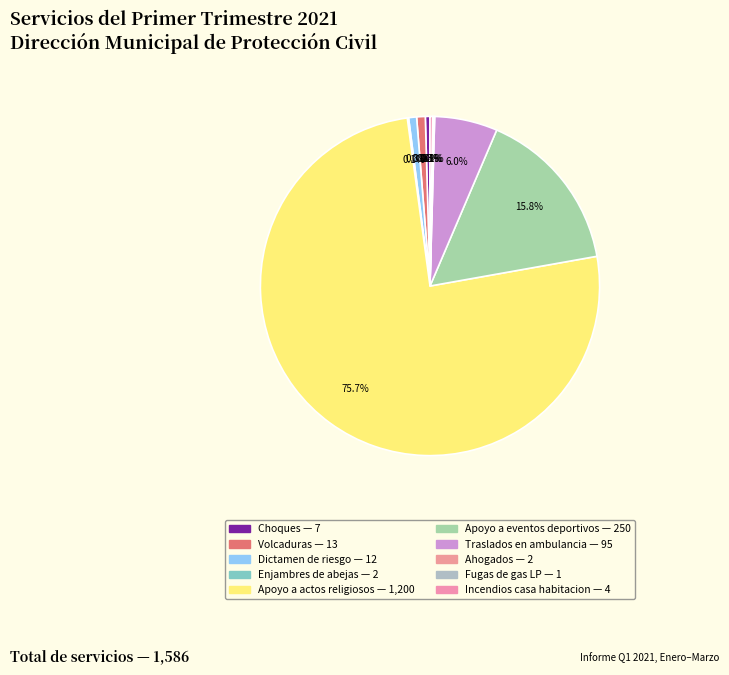

What portion of the pie excludes Choques?

99.6%